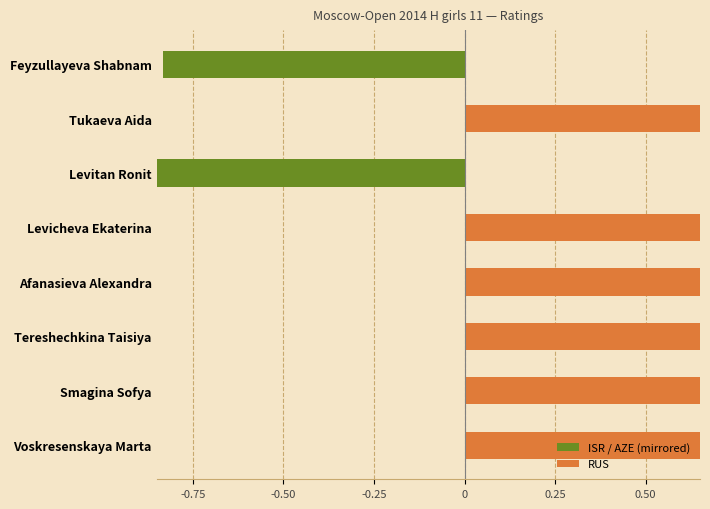

What value does the RUS series have at Afanasieva Alexandra?

0.9